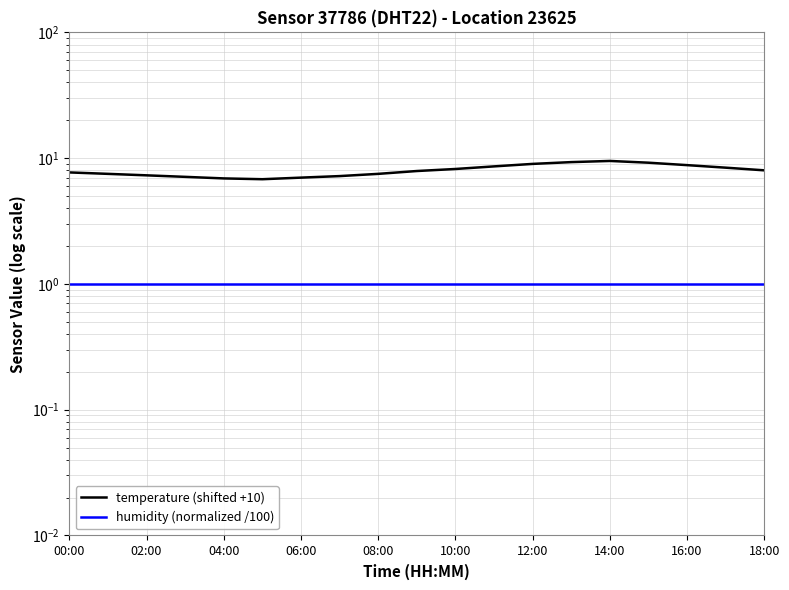

True or false: temperature (shifted +10) and humidity (normalized /100) intersect in this chart.

False